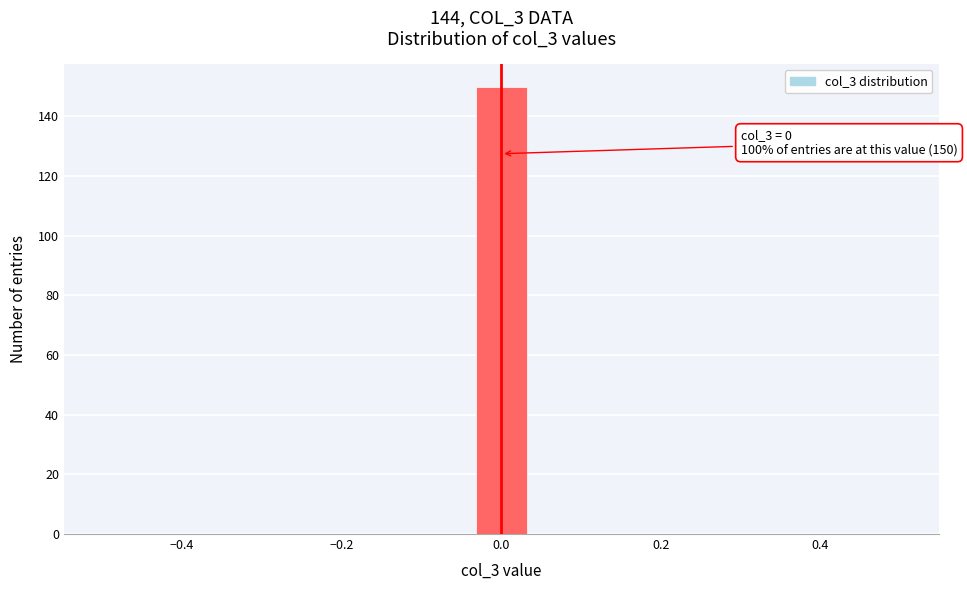

Around what value on the x-axis is the tallest bar? Give the approximate position of its centre, as read against the axis.

0.00